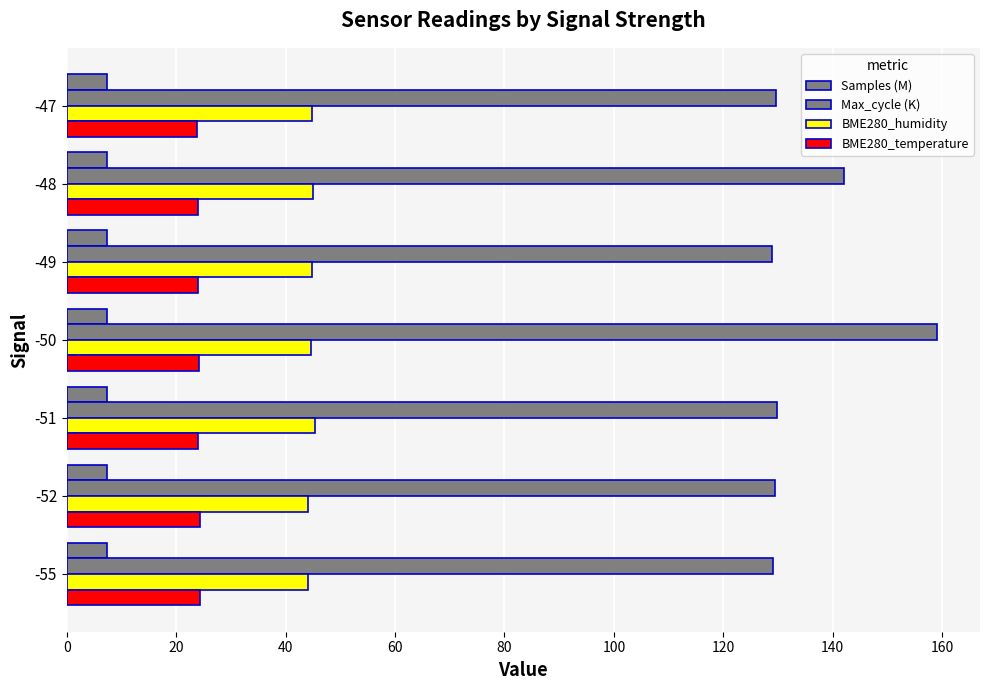

How many distinct data groups are displayed?

4